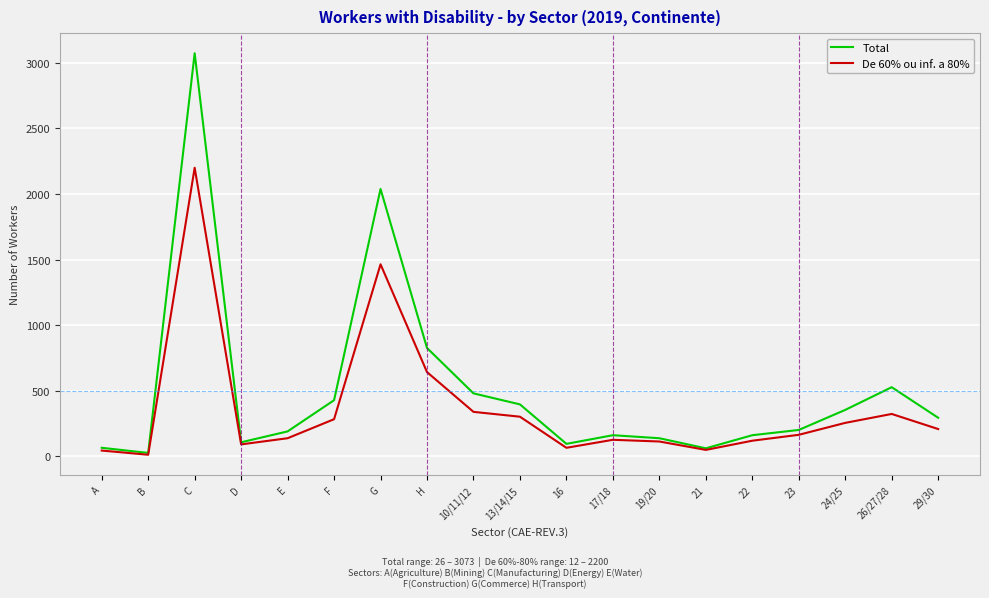

What position from the right is 22?

5